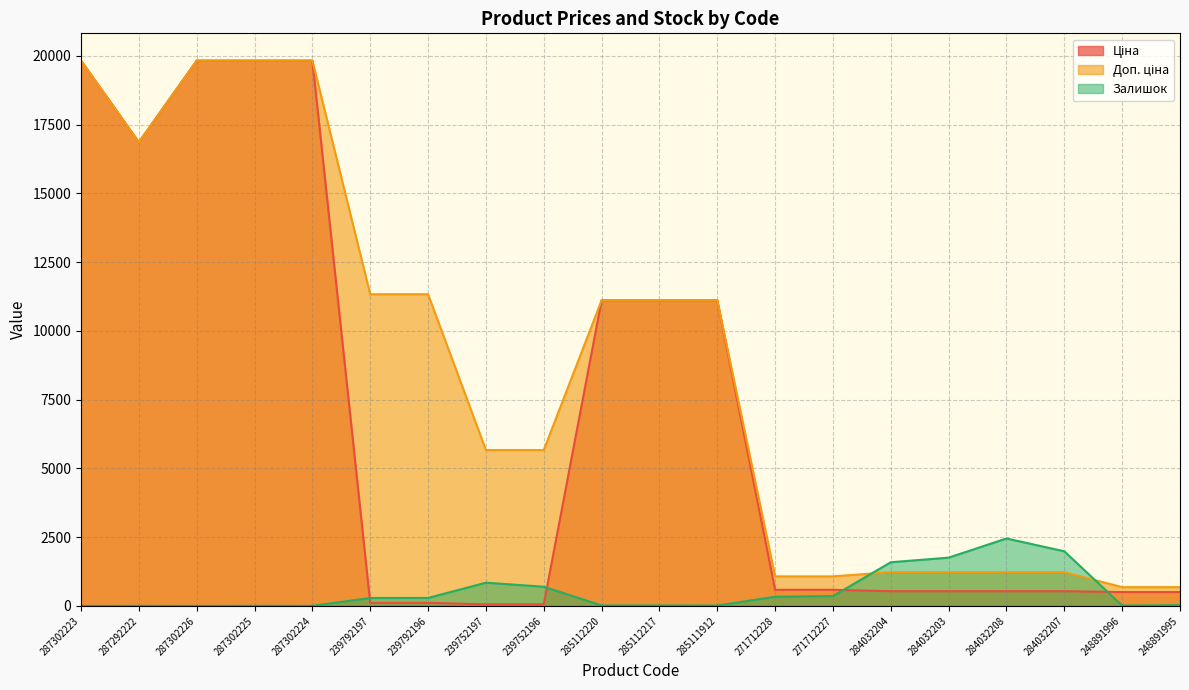

At which category is the sum across all series the highest?

287302225